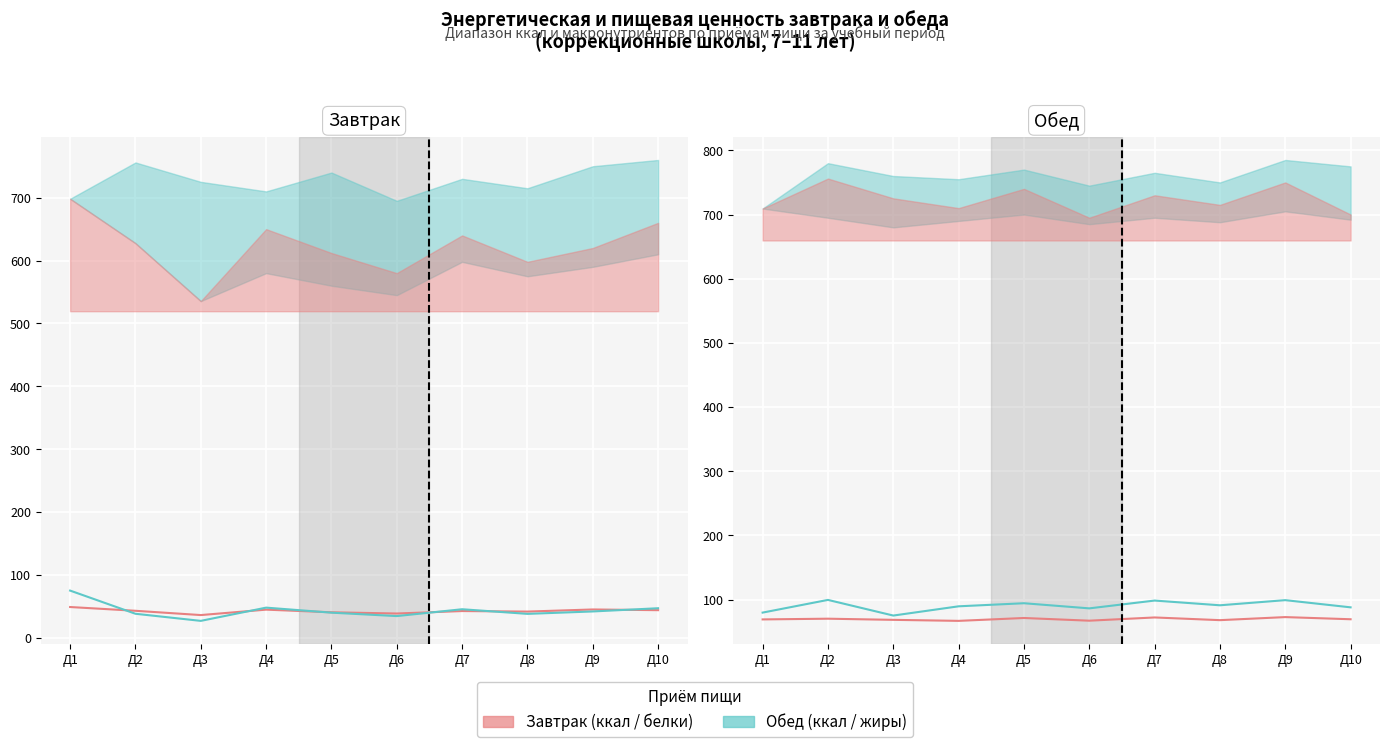

Is it true that Жиры (Обед) equals 37.3 at Д3?

False